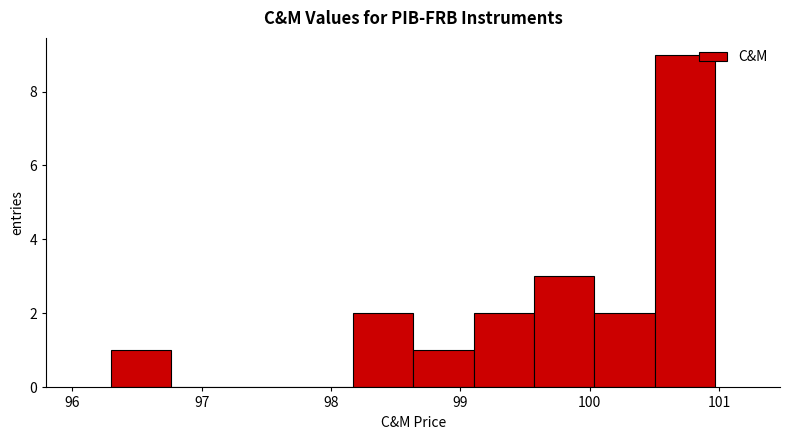

How tall is the bar that spans 96.3 to 96.8 on the x-axis? Neither the bar edges nor the heights are printed on the chart, so give them approximately, as read against the axes.

1